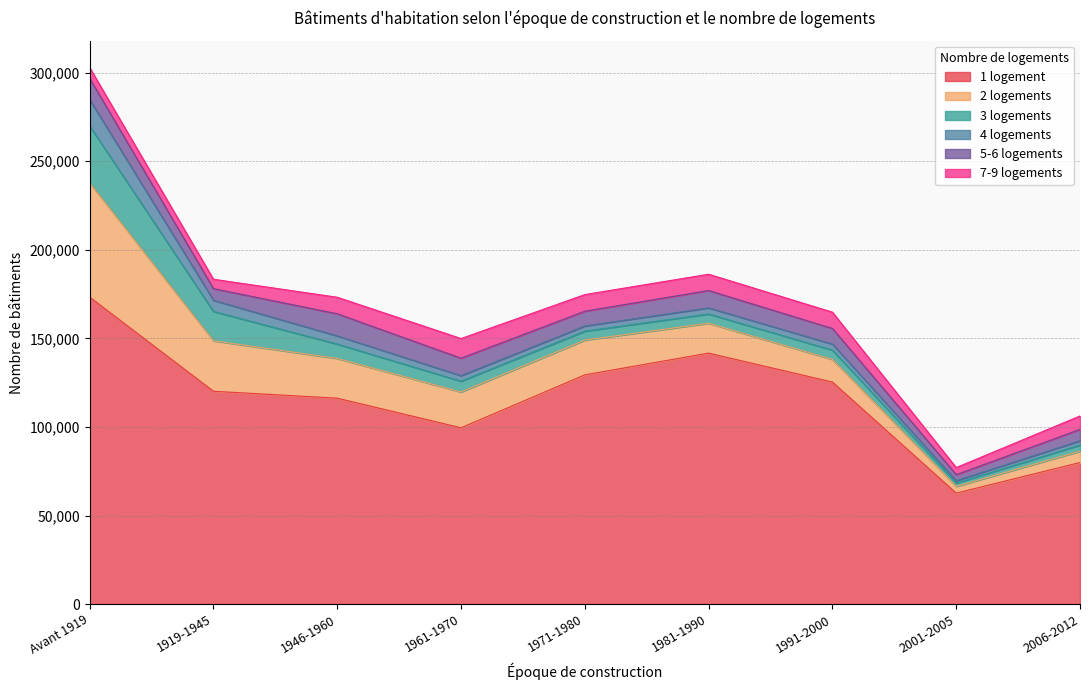

Which series has the largest range (max minus min)?

1 logement